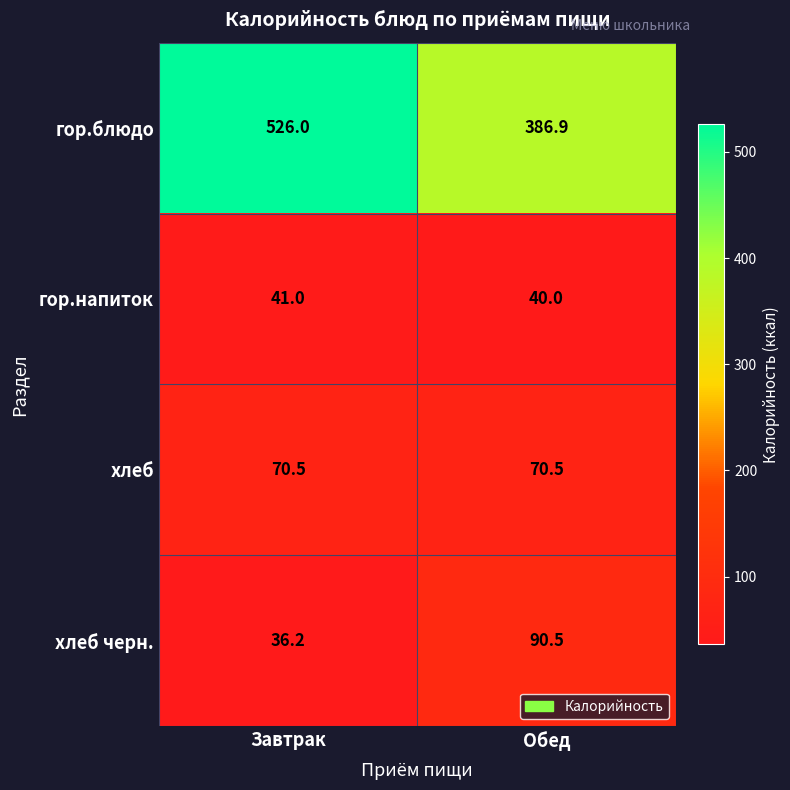

What is the total value across all series at Обед?

587.9